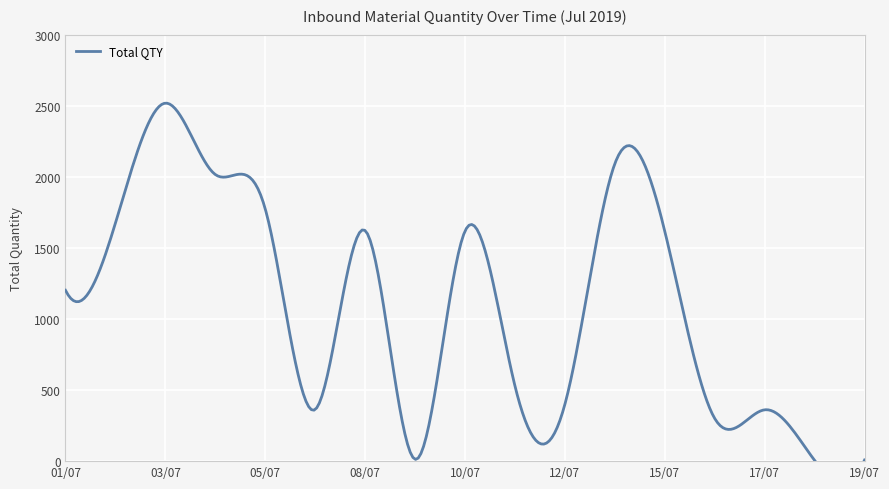

Rank the categories by value from lowest to highest.

18/07, 19/07, 09/07, 16/07, 17/07, 06/07, 12/07, 11/07, 01/07, 15/07, 10/07, 08/07, 02/07, 05/07, 04/07, 13/07, 03/07